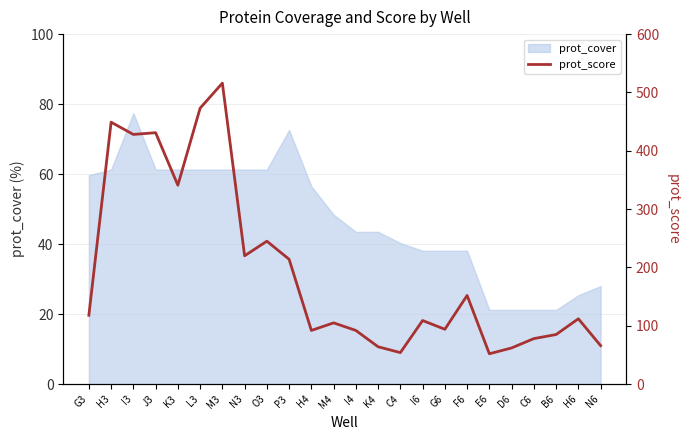

Which category has the highest value across all series?

M3